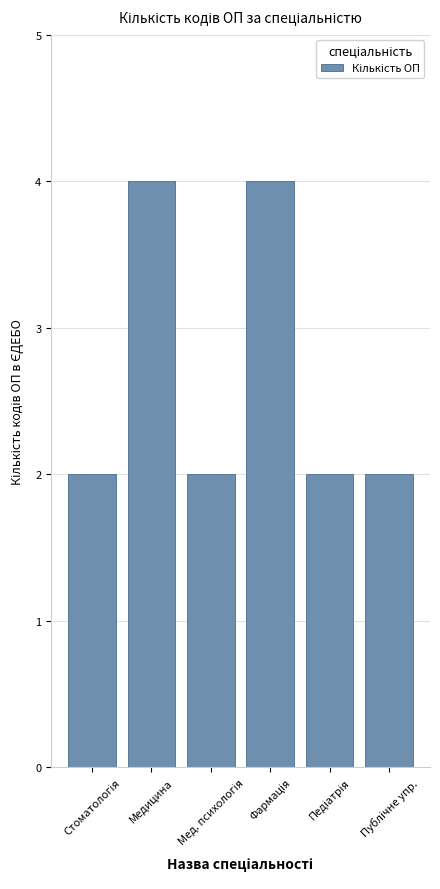

What is the value of the 1st bar from the left?

2